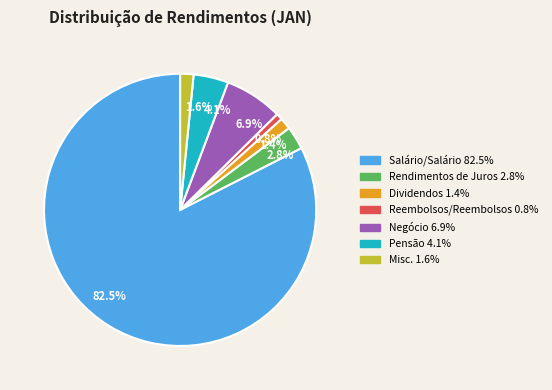

Which category accounts for the majority?

82.5%